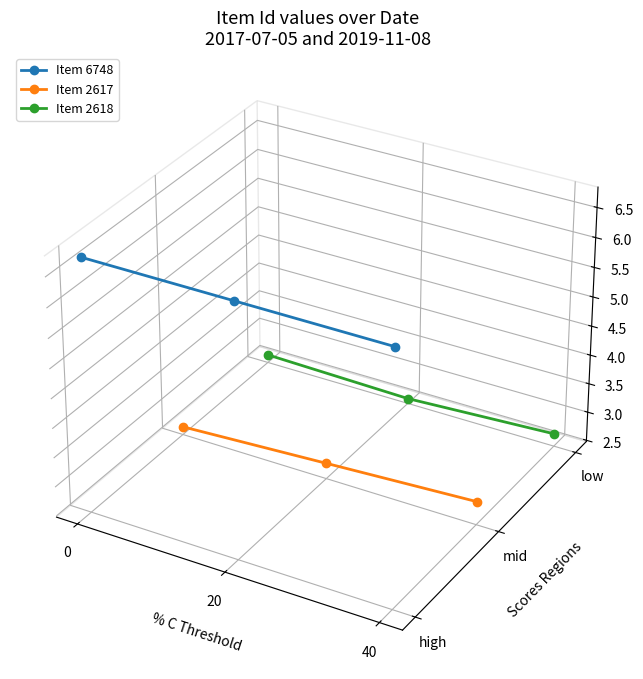

Between 0 and 20, which series saw the biggest shift?

Item 2618